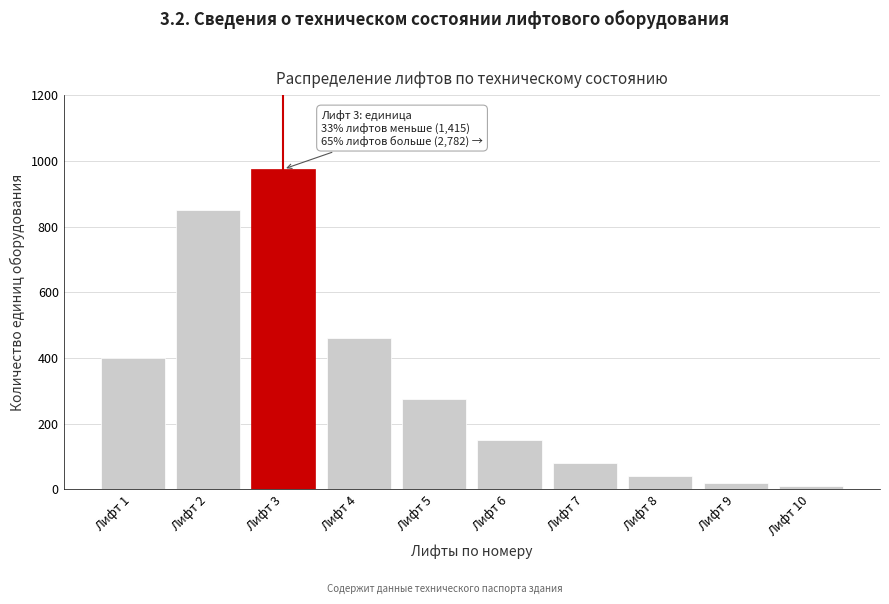

Reading left to right, list all the values displayed in this chart.

Лифт 1=400	Лифт 2=850	Лифт 3=975	Лифт 4=460	Лифт 5=275	Лифт 6=150	Лифт 7=80	Лифт 8=40	Лифт 9=20	Лифт 10=10